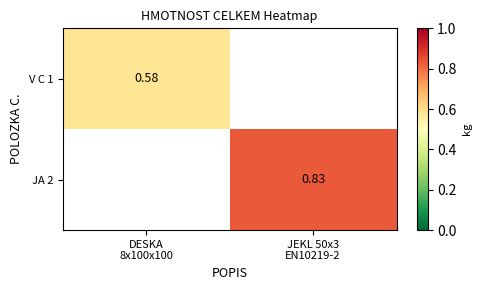

Which series has the widest spread of values?

V C 1